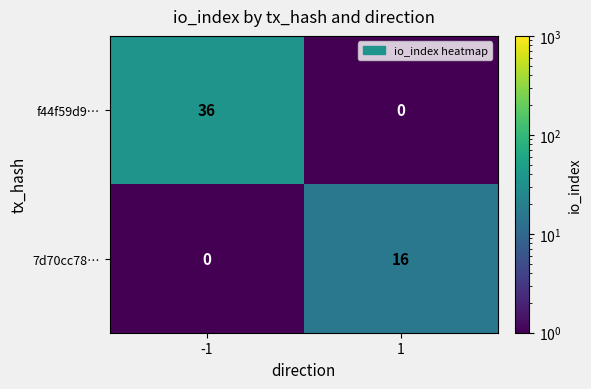

Count the number of data series in this chart.

2